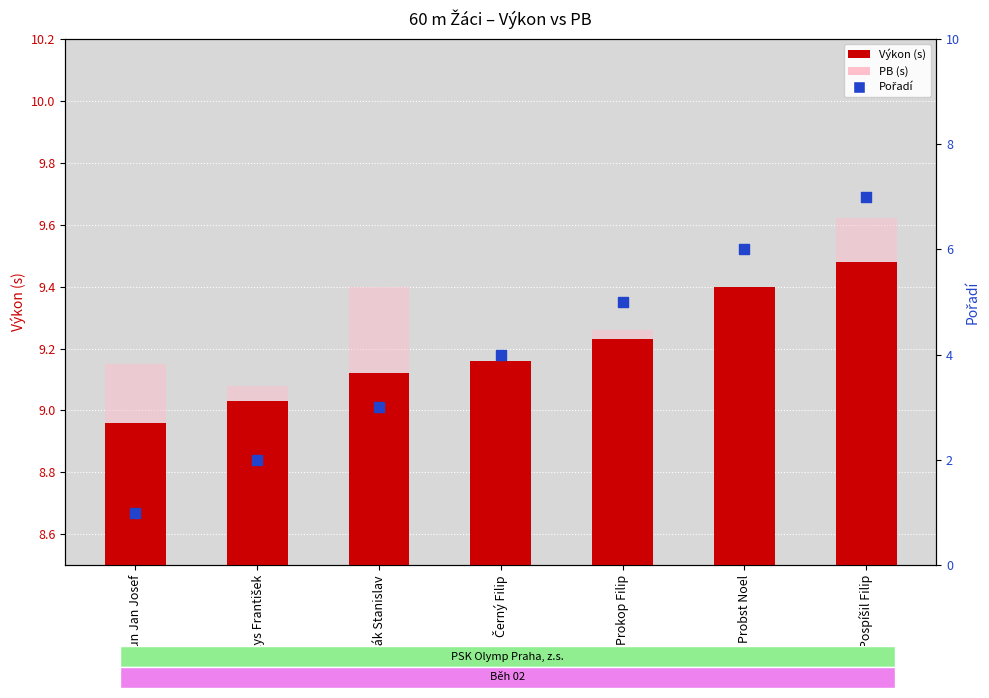

Which series has the largest Y range (max minus min)?

Pořadí